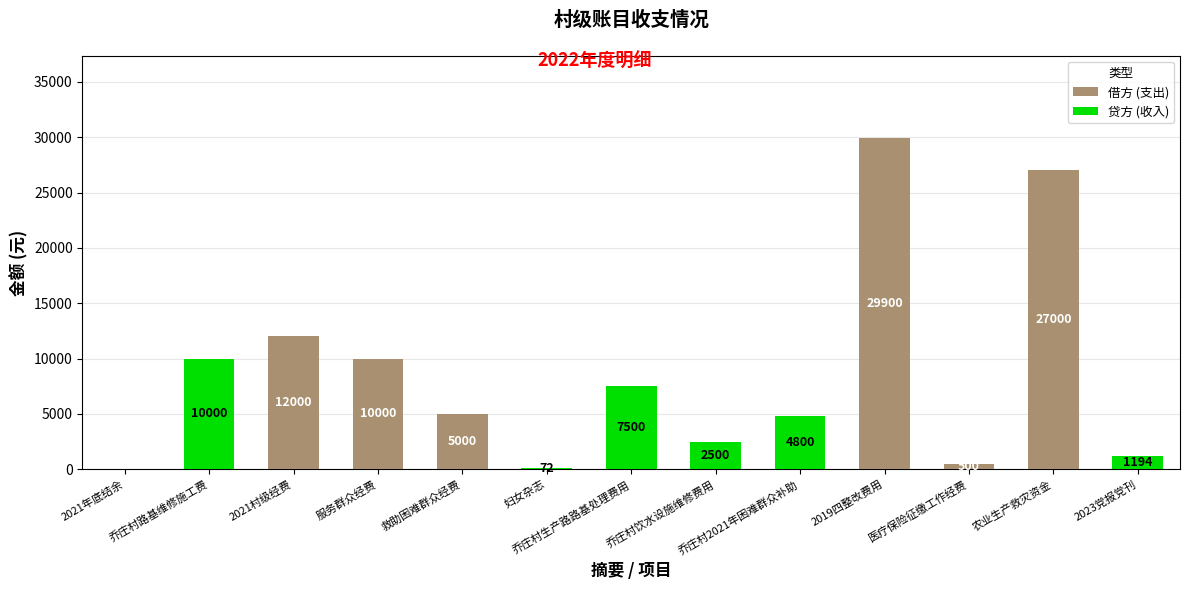

Count the number of data series in this chart.

2